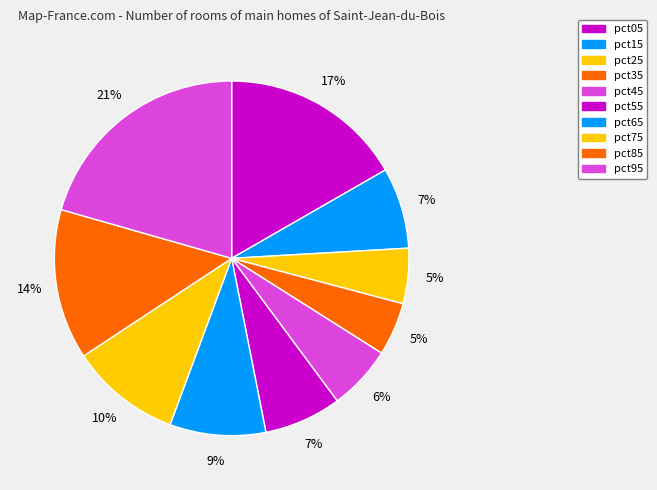

Is it true that pct95 is 21% of the pie?

True